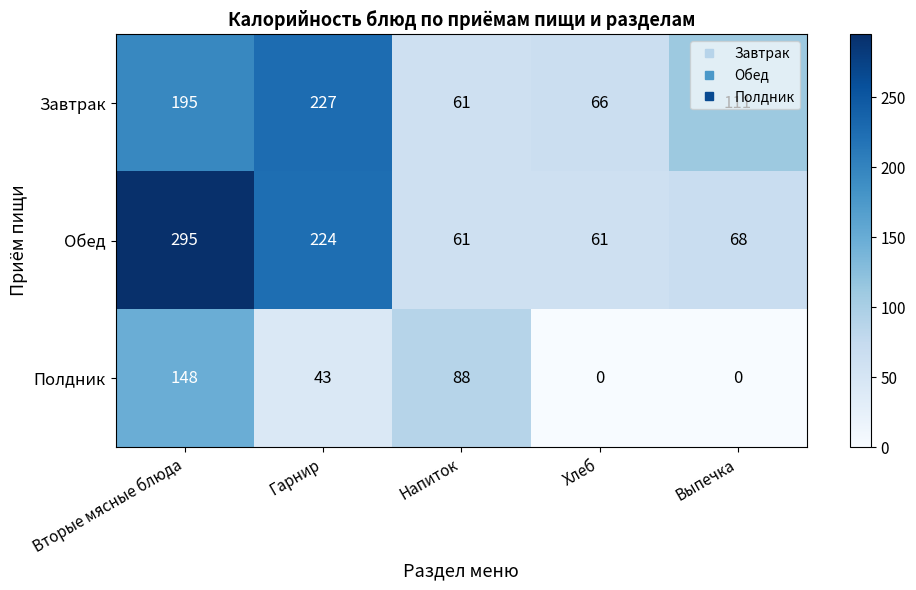

How many data points does each series have?

5